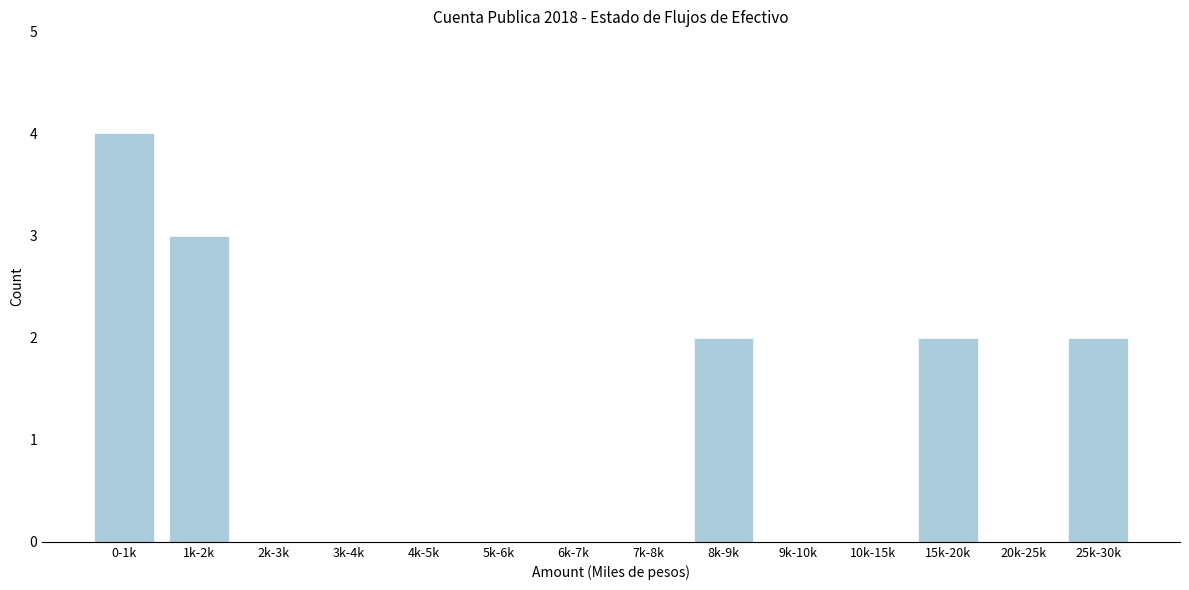

Reading right to left, transcribe all the data shown in this chart.

25k-30k=2	20k-25k=0	15k-20k=2	10k-15k=0	9k-10k=0	8k-9k=2	7k-8k=0	6k-7k=0	5k-6k=0	4k-5k=0	3k-4k=0	2k-3k=0	1k-2k=3	0-1k=4